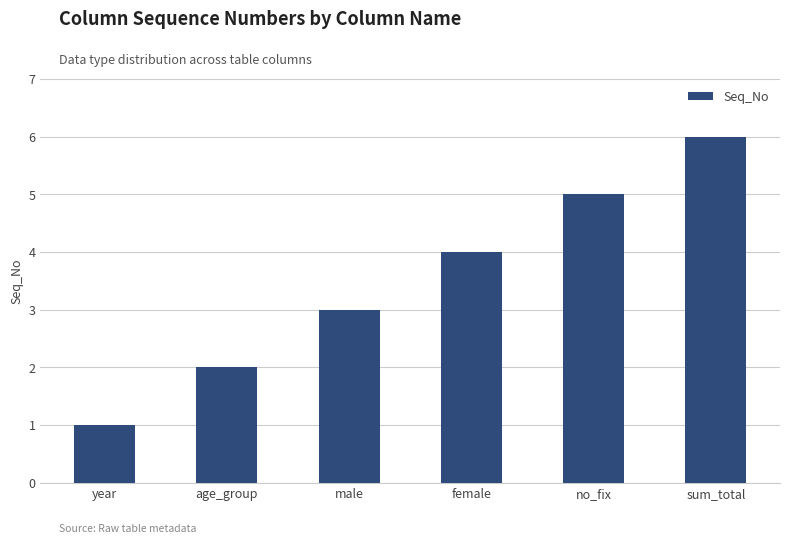

Between no_fix and female, which is larger?

no_fix